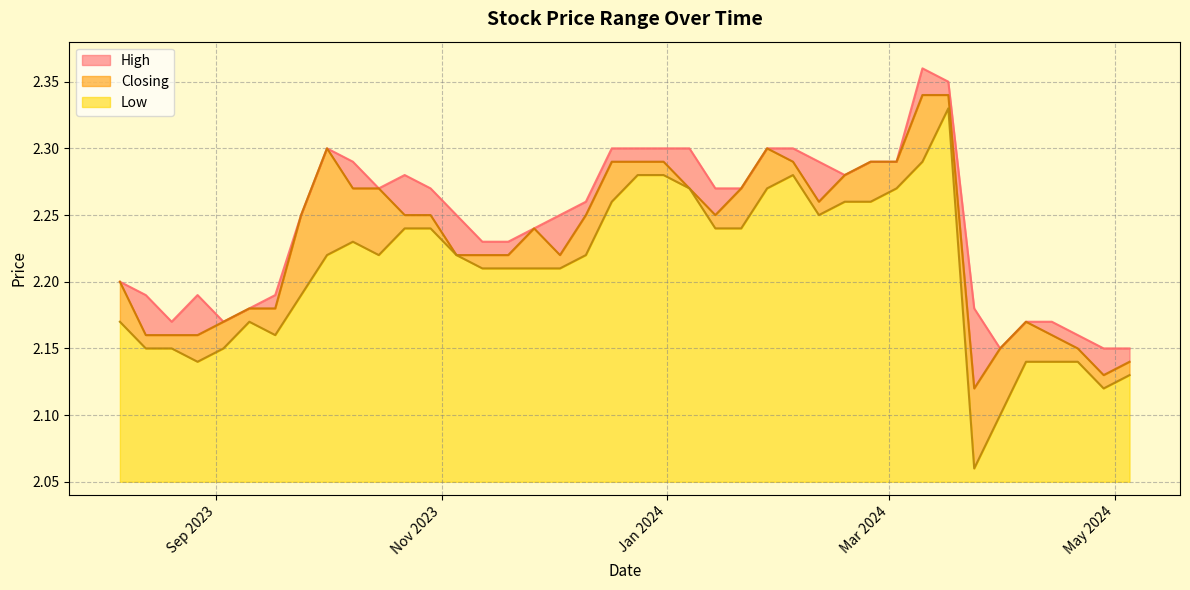

List the series in order of their overall mean, highest first.

High, Closing, Low